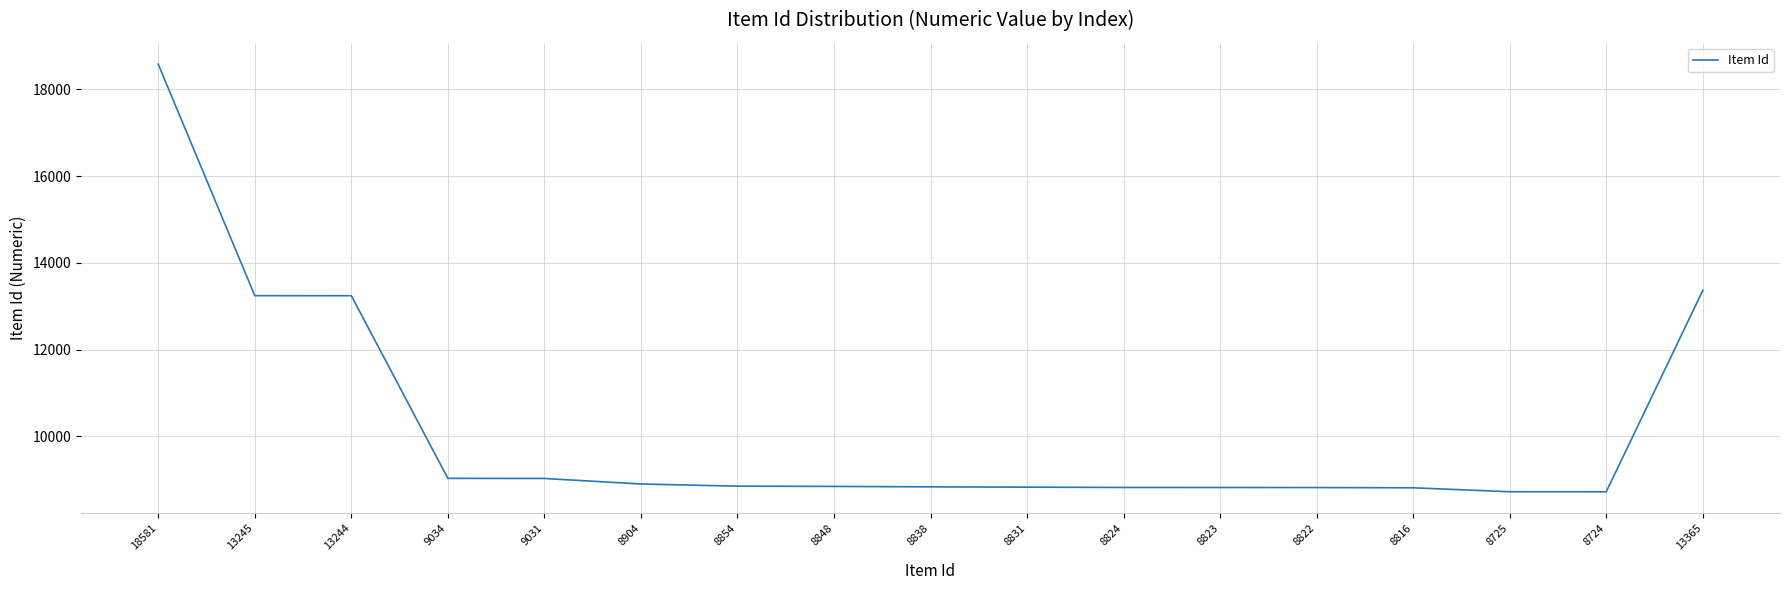

How many lines are shown in the chart?

1